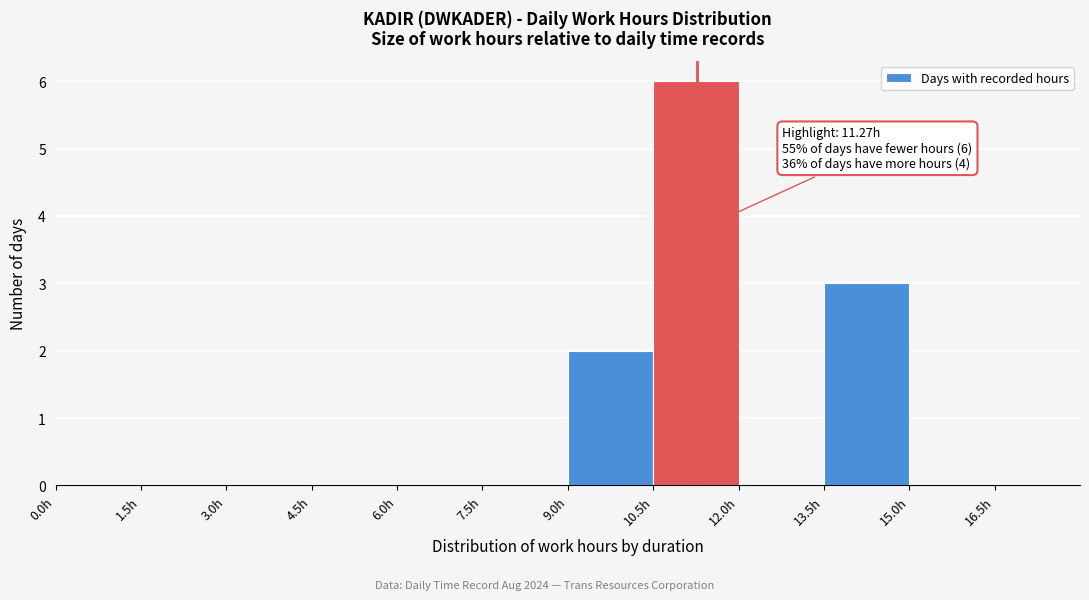

Which range on the x-axis has the tallest bar?

10.5 to 12.0